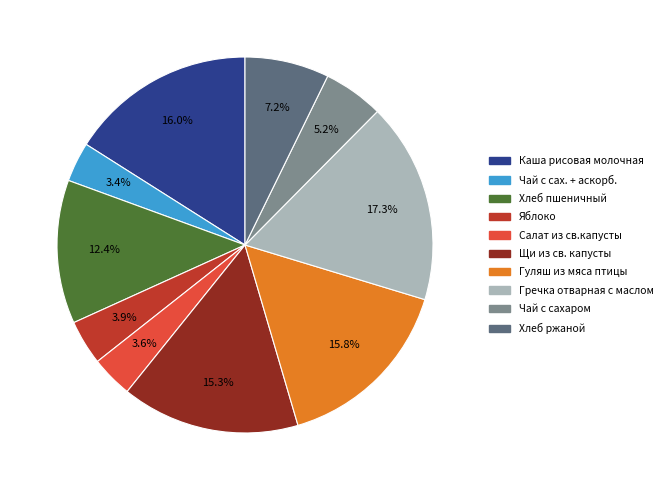

Combined, what portion of the pie is Чай с сах. + аскорб. and Хлеб пшеничный?

15.8%